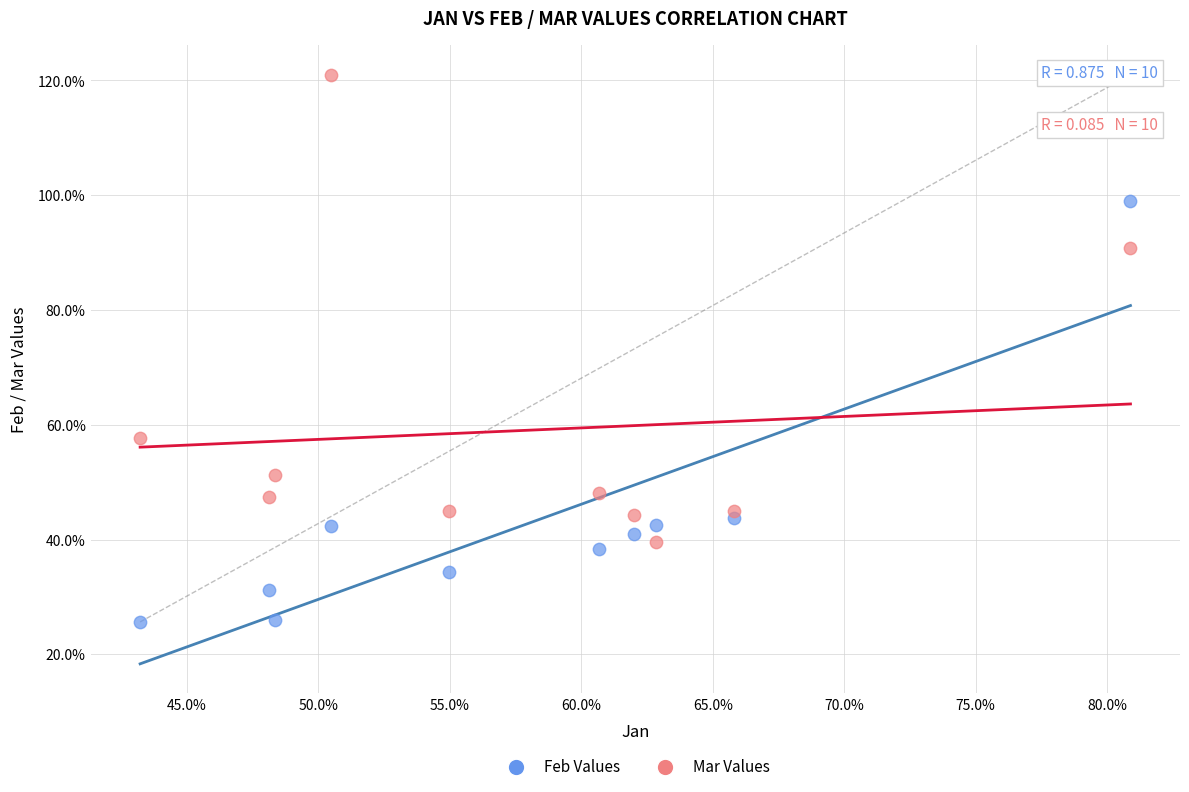

What are all the series names shown in the legend?

Feb Values, Mar Values